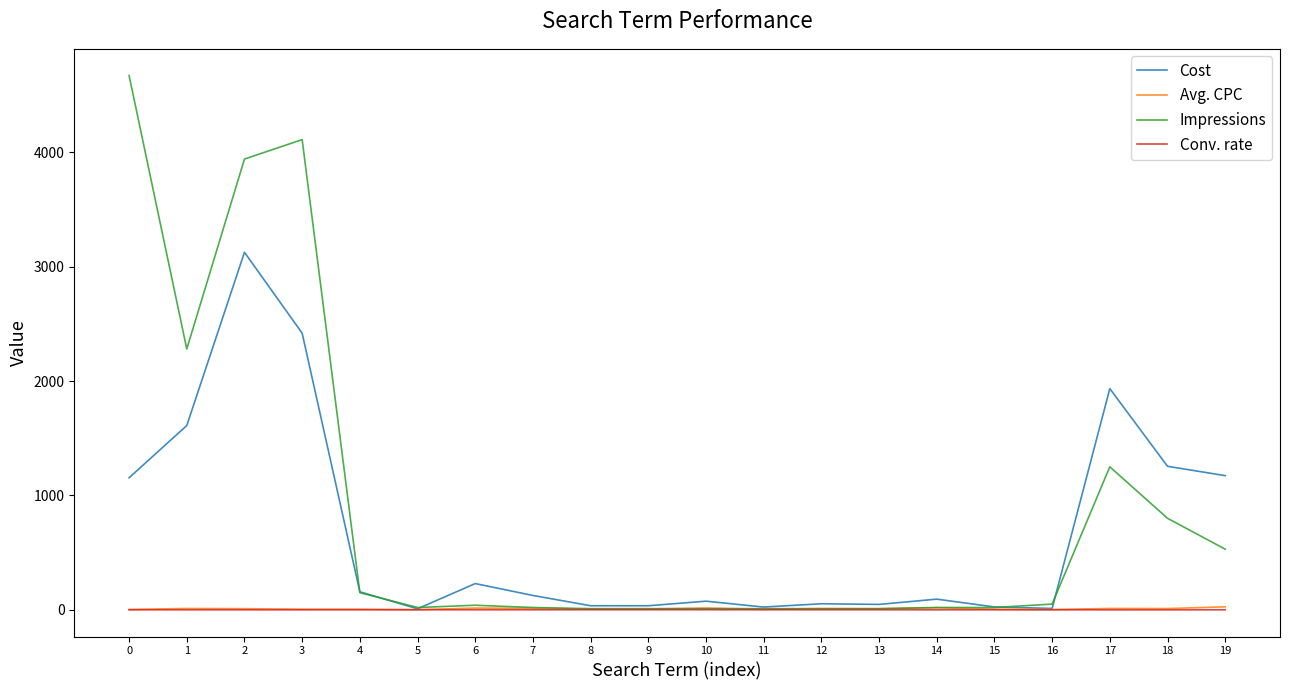

Which series has the largest total across all categories?

Impressions